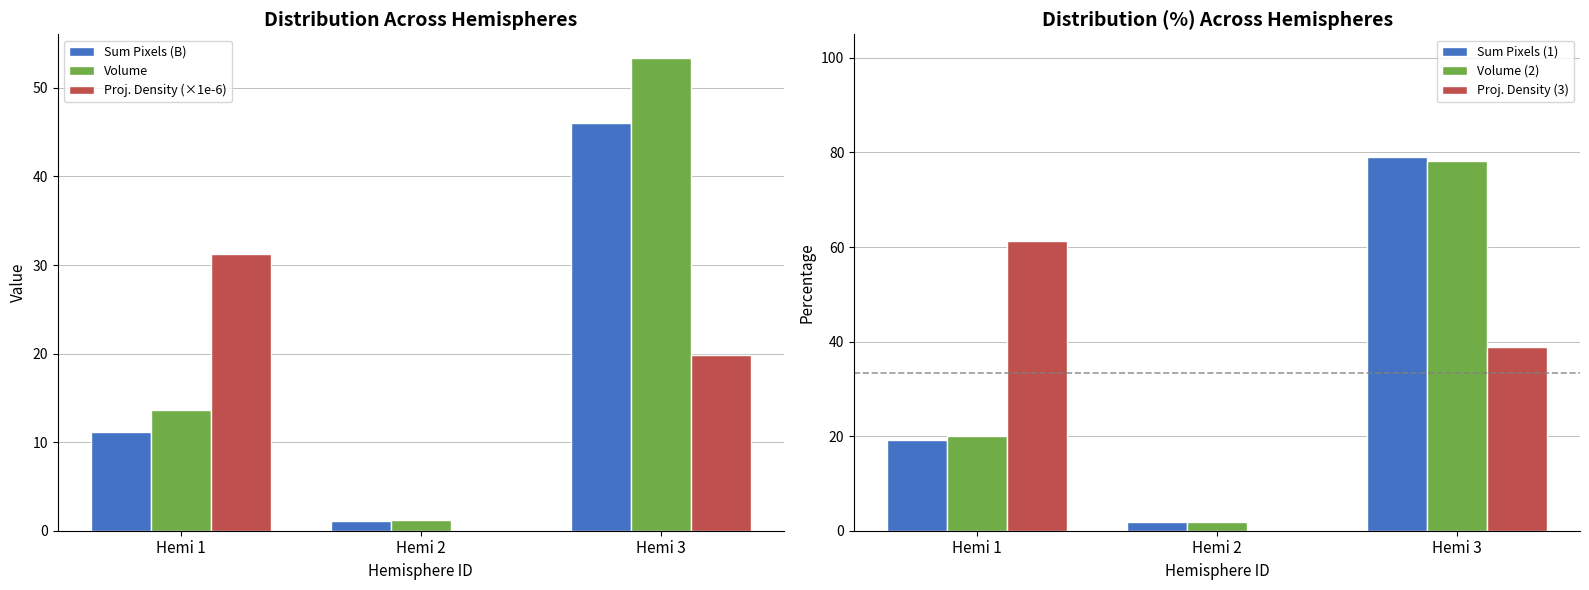

At Hemi 3, list the series in order from largest to smallest.

Sum Pixels (1), Volume (2), Volume, Sum Pixels (B), Proj. Density (3), Proj. Density (×1e-6)